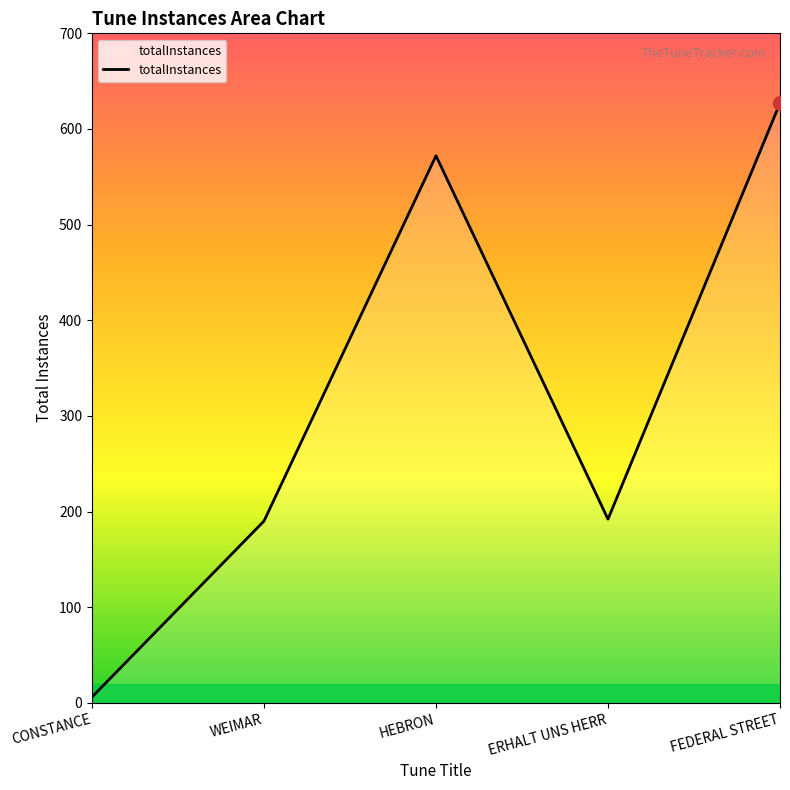

What is the minimum value shown in the chart?

6